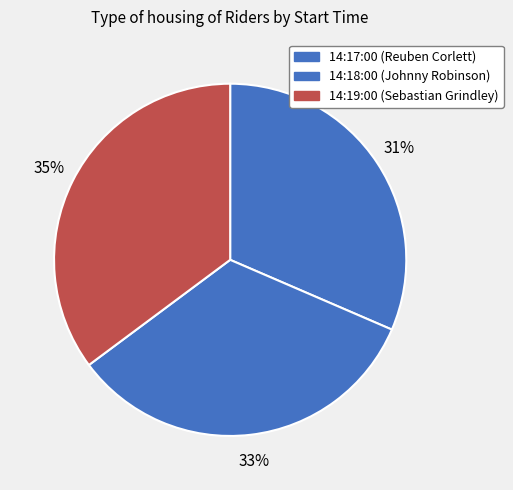

Count the number of slices in the pie.

3